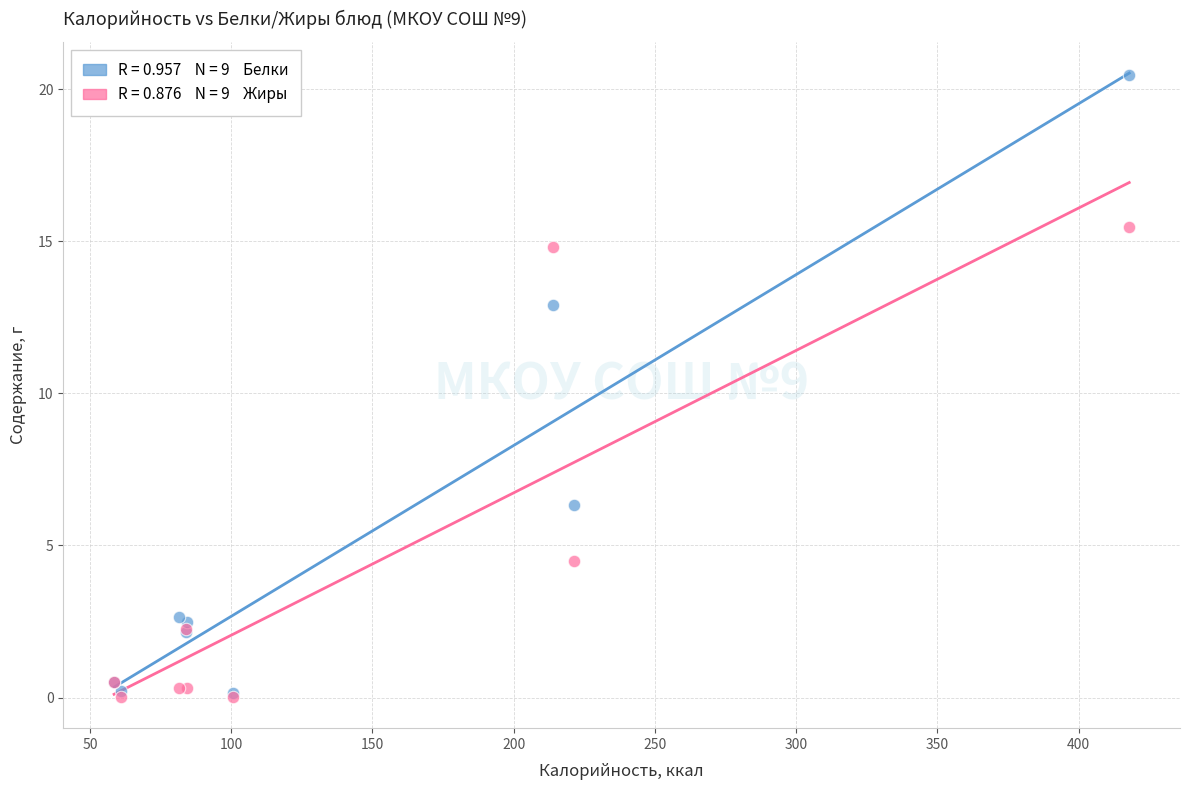

Across all series, what Y value is closest to 10?

12.9